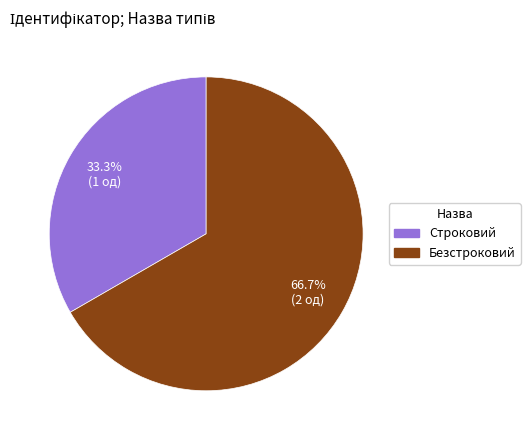

How many slices are in this pie chart?

2